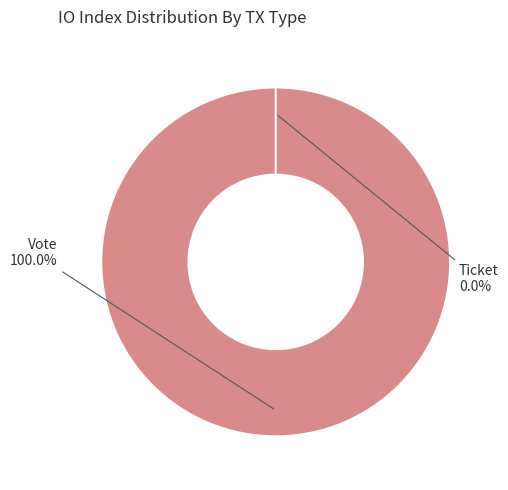

To the nearest percent, what is the combined percentage of Vote and Ticket?

100%